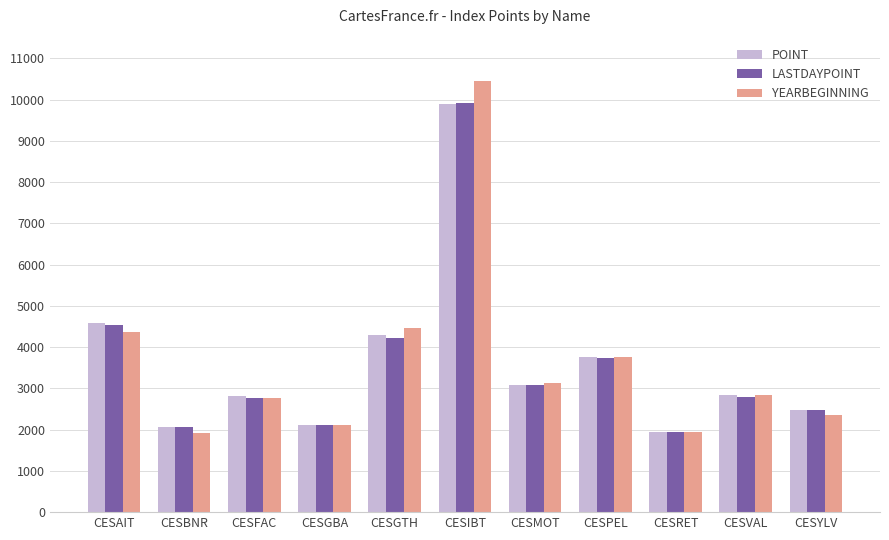

The LASTDAYPOINT series shows 4528.0 at CESAIT. True or false?

True